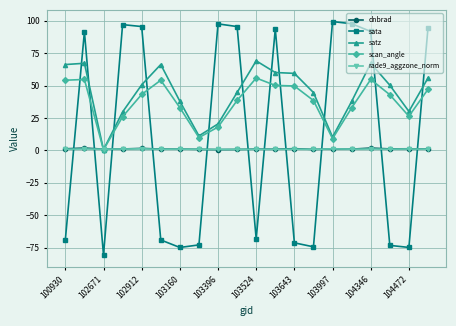

What is the maximum value for satz?

69.1